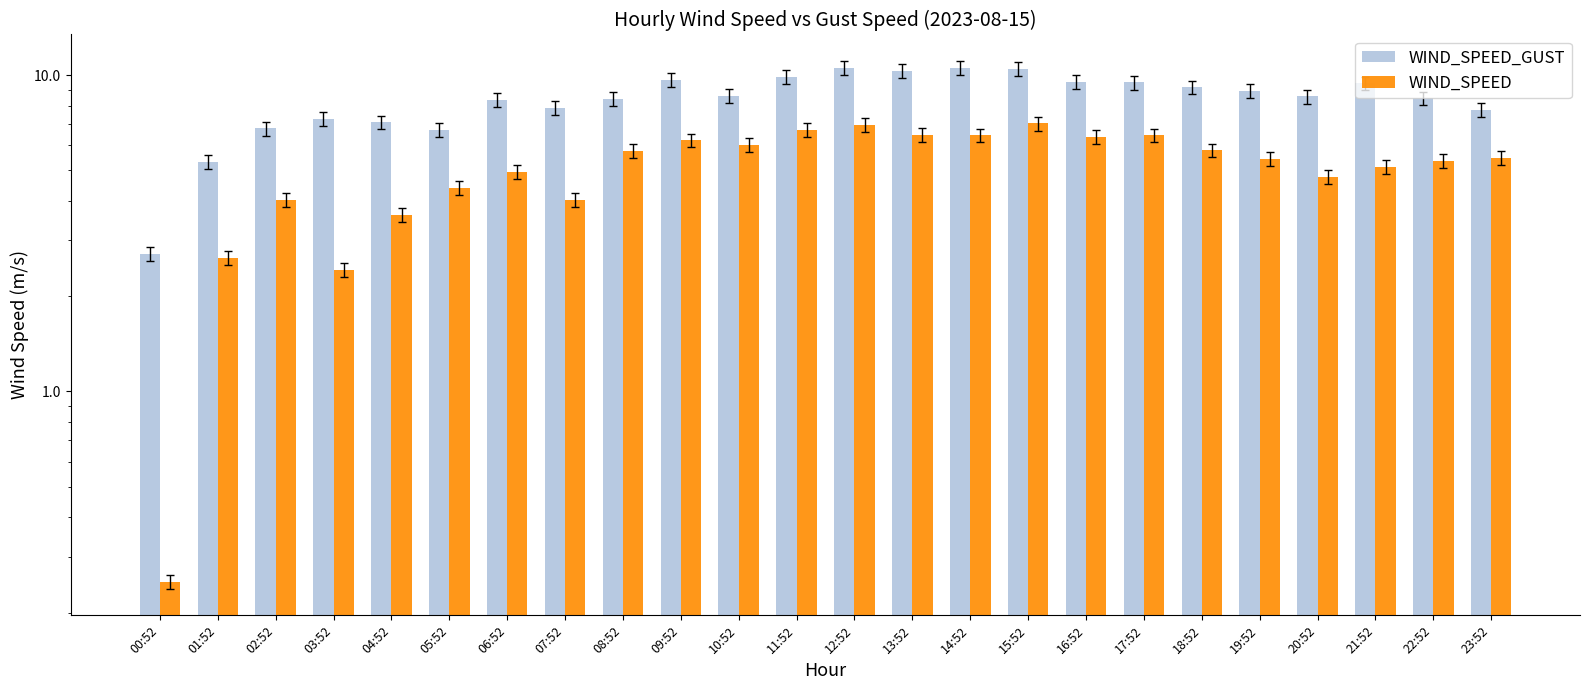

Which series changed the most between 04:52 and 10:52?

WIND_SPEED